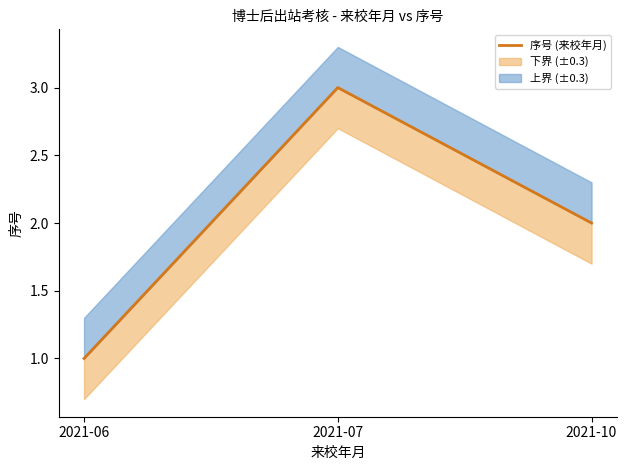

Reading left to right, transcribe all the data shown in this chart.

2021-06=1	2021-07=3	2021-10=2